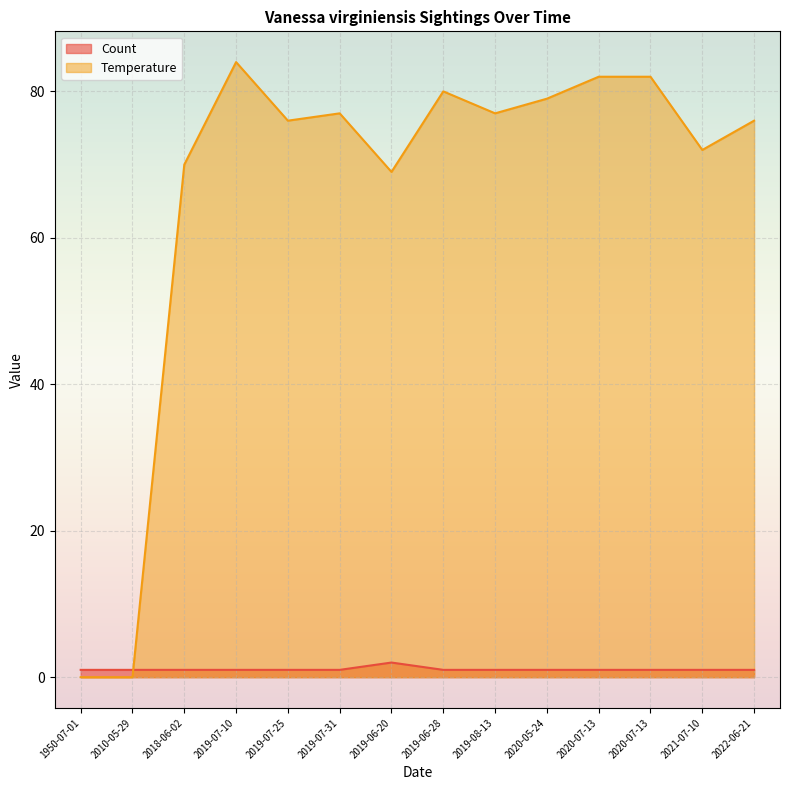

What is the value of the Count point at the 9th from the left?

1